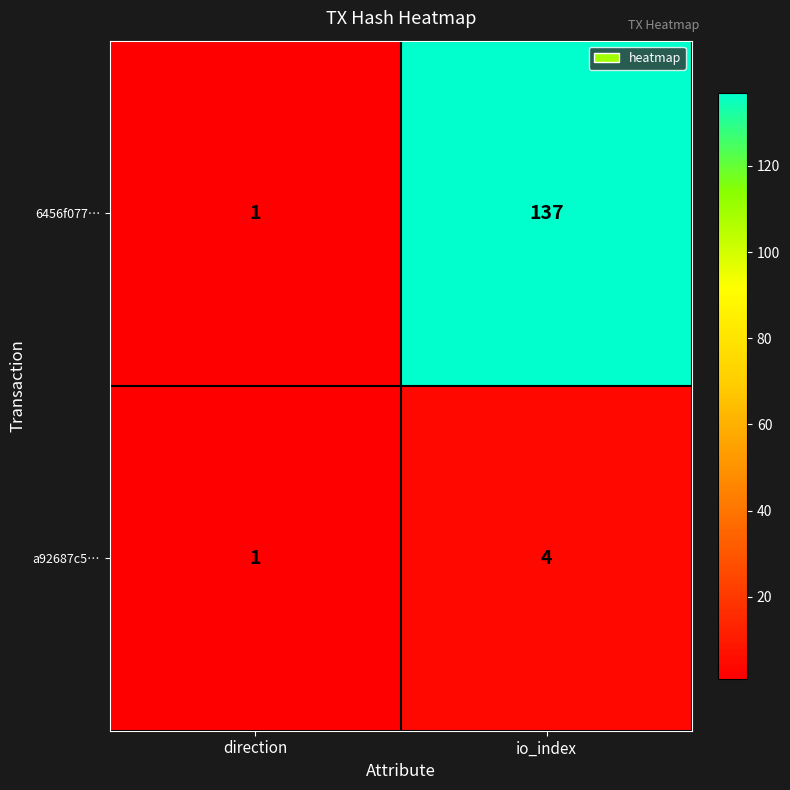

What is the greatest value displayed?

137